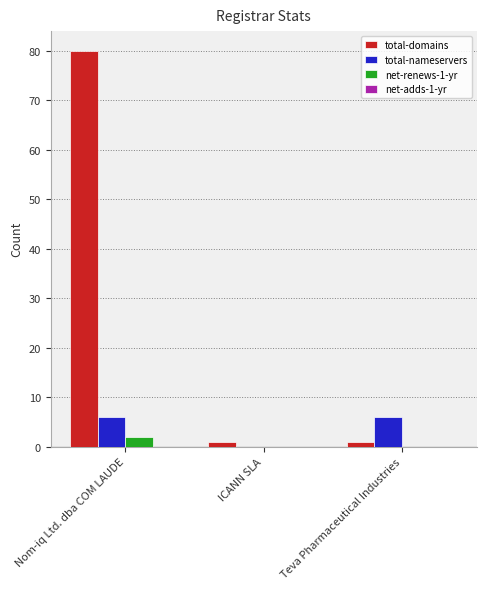

Reading left to right, transcribe all the data shown in this chart.

total-domains: Nom-iq Ltd. dba COM LAUDE=80	ICANN SLA=1	Teva Pharmaceutical Industries=1
total-nameservers: Nom-iq Ltd. dba COM LAUDE=6	ICANN SLA=0	Teva Pharmaceutical Industries=6
net-renews-1-yr: Nom-iq Ltd. dba COM LAUDE=2	ICANN SLA=0	Teva Pharmaceutical Industries=0